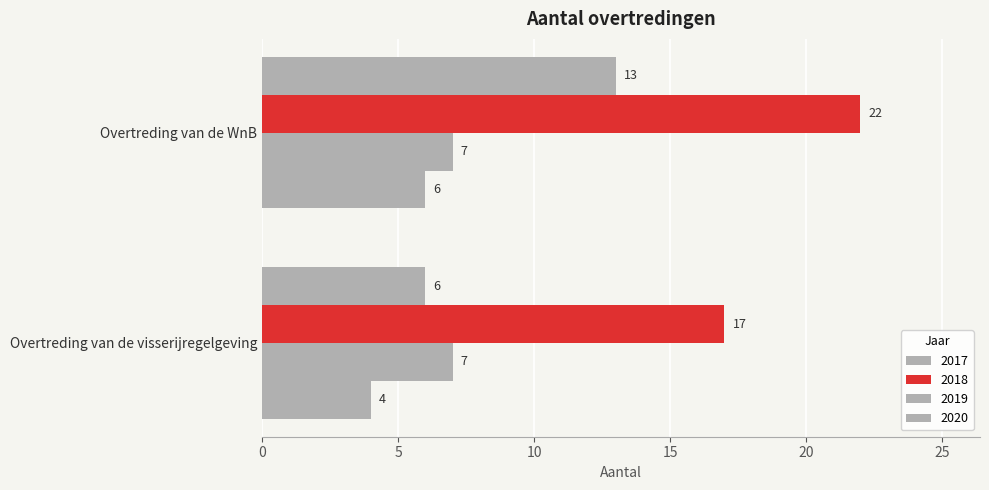

How many series are shown in this chart?

4